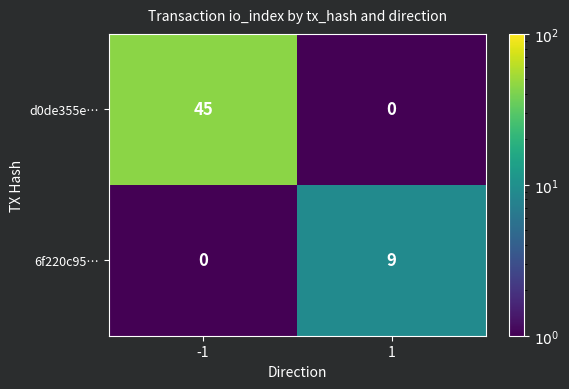

What is the greatest value displayed?

45